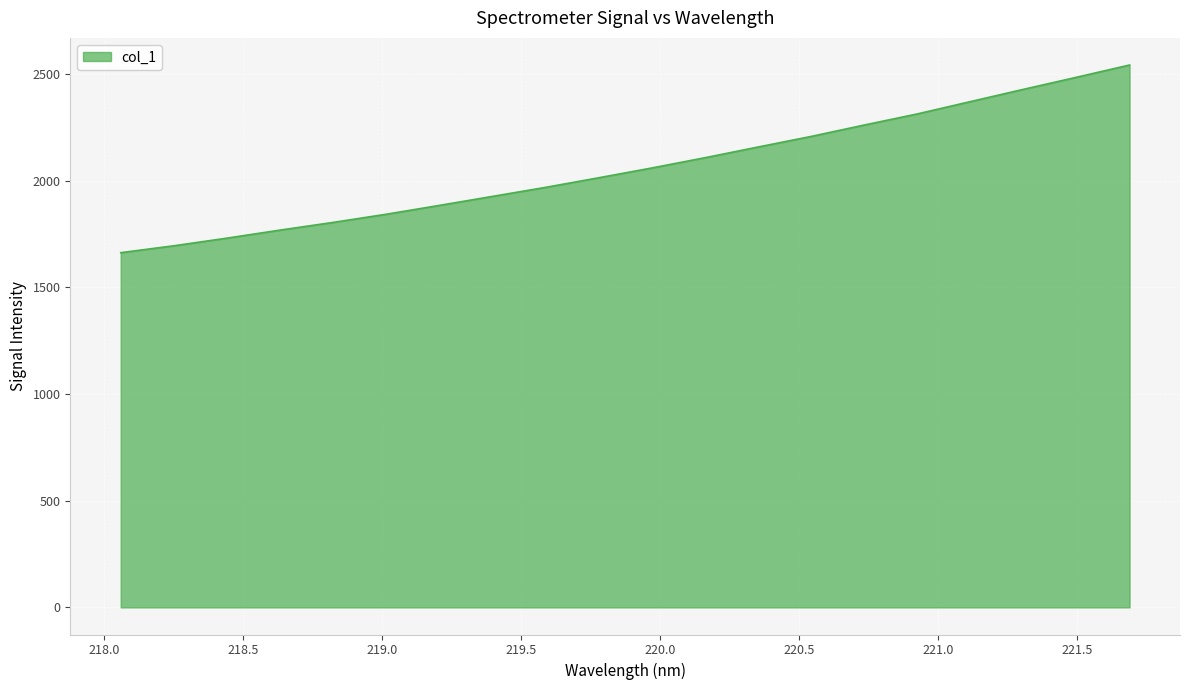

What is the smallest value displayed?

1662.7